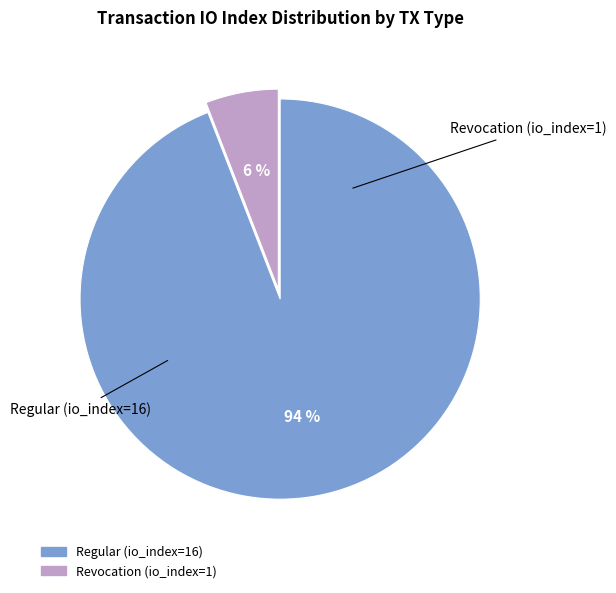

How many segments does this pie chart have?

2